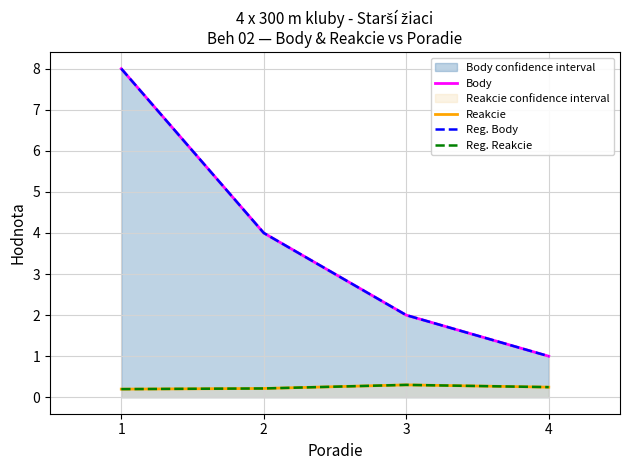

At which category does the chart reach its minimum across all series?

1